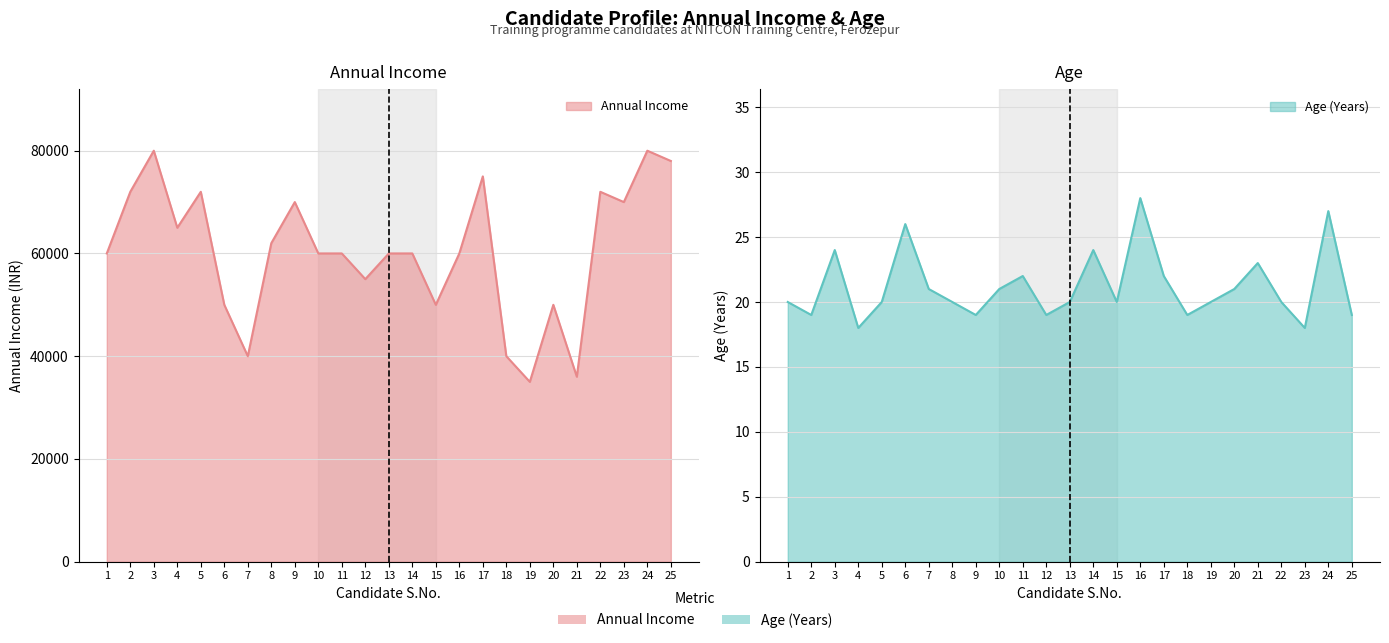

At which category does Annual Income reach its first local peak?

3